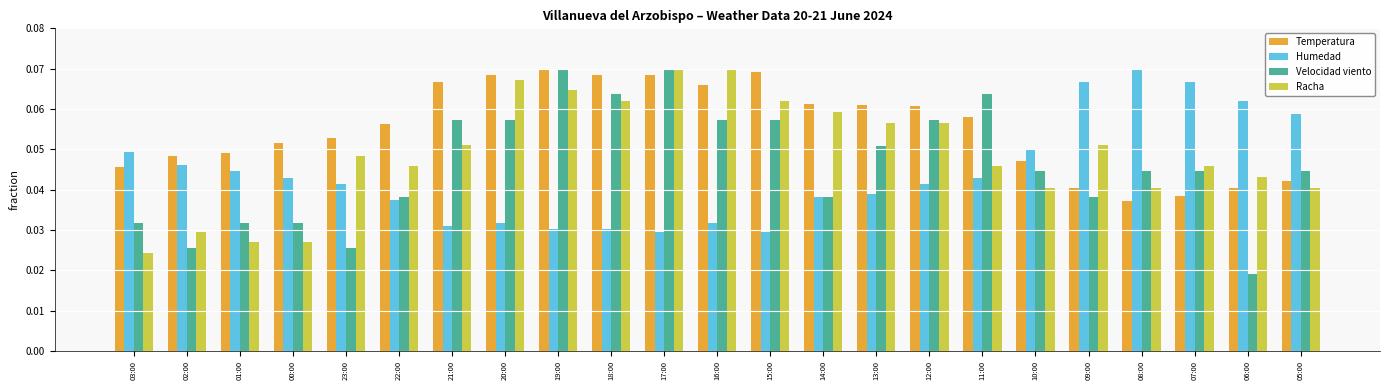

Are the bars horizontal?

No